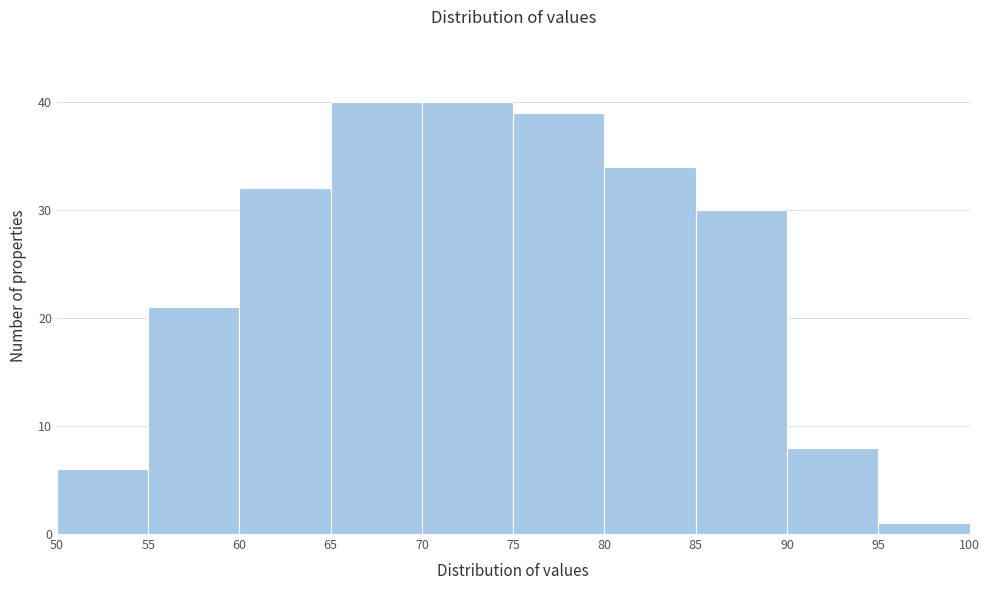

Reading left to right, transcribe this chart: for each bar, give the range it covers on the x-axis and its height. The values are not printed on the chart, so give them approximately, as read against the axis.

50 to 55: 6
55 to 60: 21
60 to 65: 32
65 to 70: 40
70 to 75: 40
75 to 80: 39
80 to 85: 34
85 to 90: 30
90 to 95: 8
95 to 100: 1